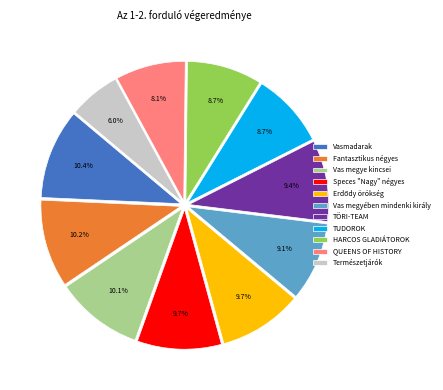

Approximately how many times larger is the value at Vas megyében mindenki király compared to Speces "Nagy" négyes?

0.9